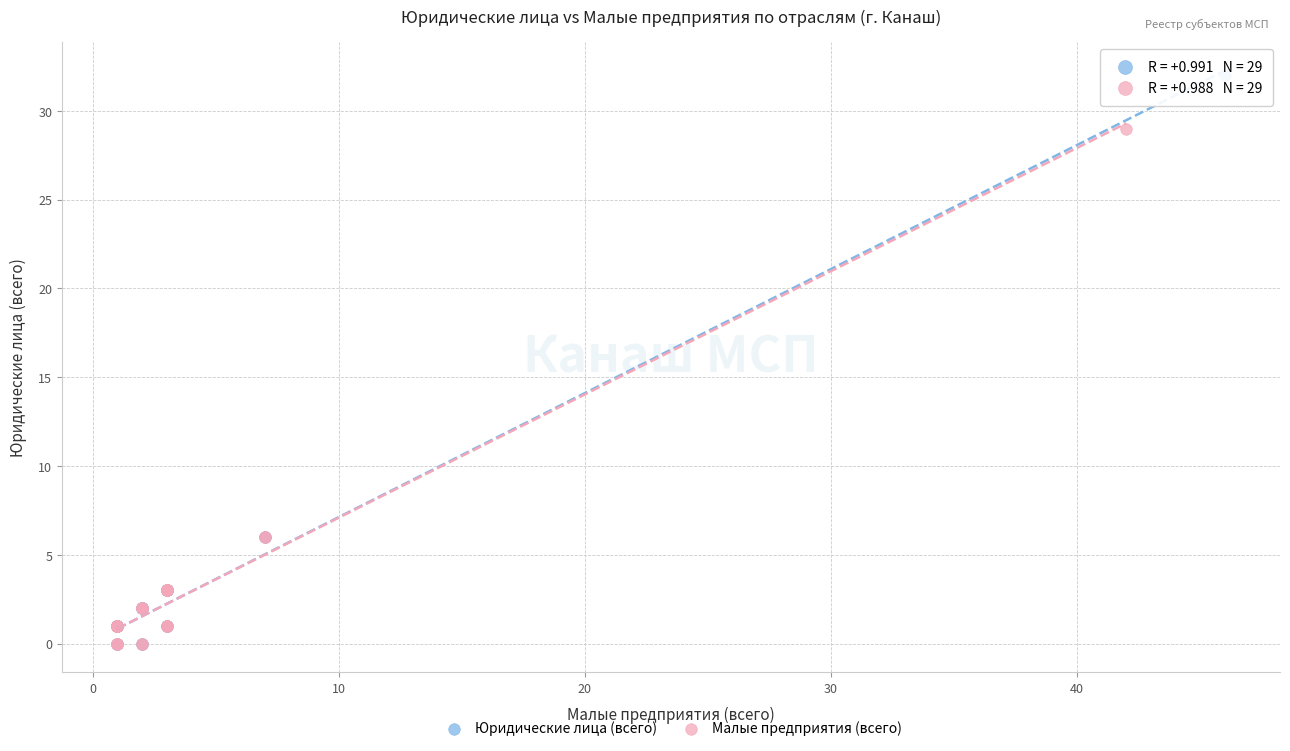

Which series reaches the maximum Y coordinate?

Юридические лица (всего)